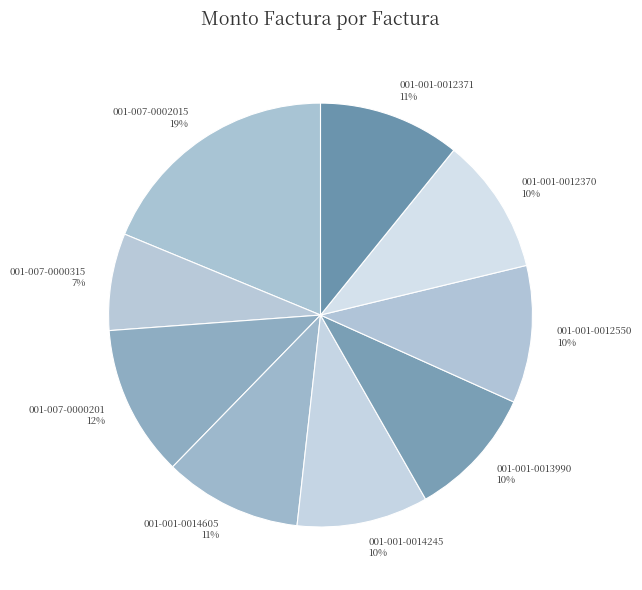

Between 001-001-0014605 and 001-001-0013990, which is larger?

001-001-0014605